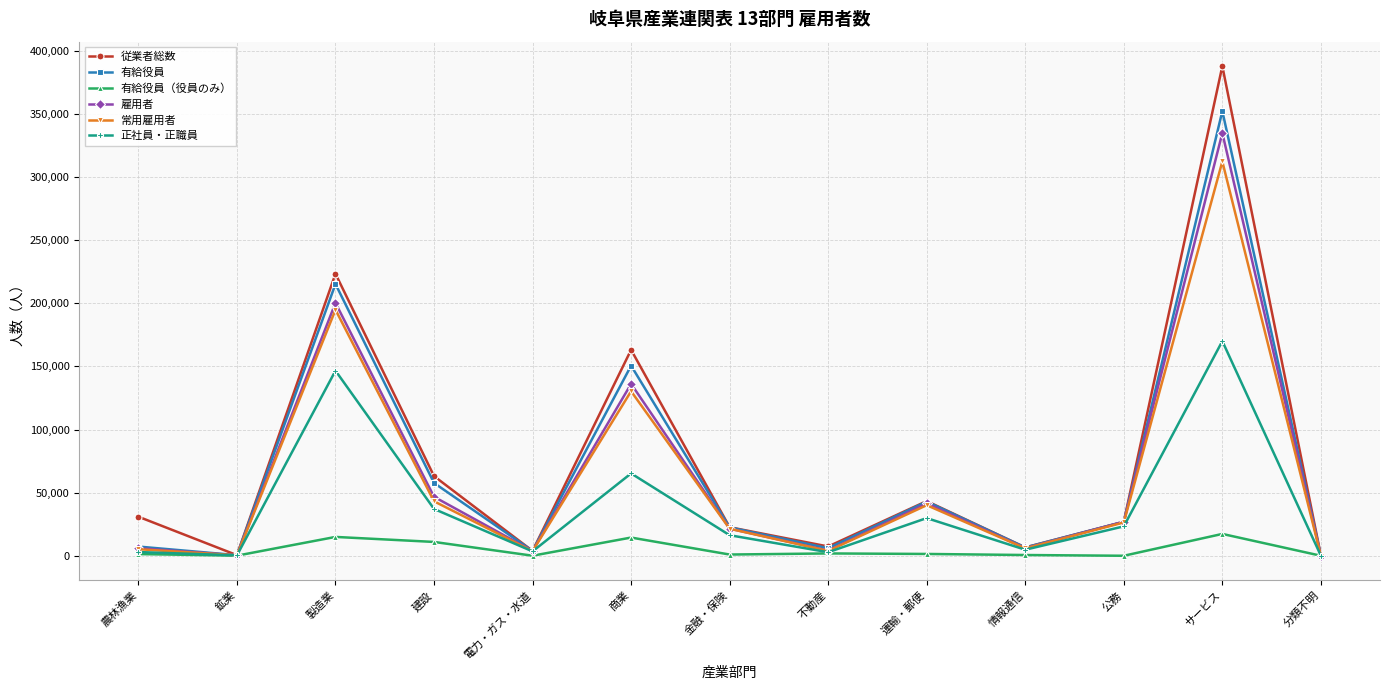

What is the maximum value shown in the chart?

387890